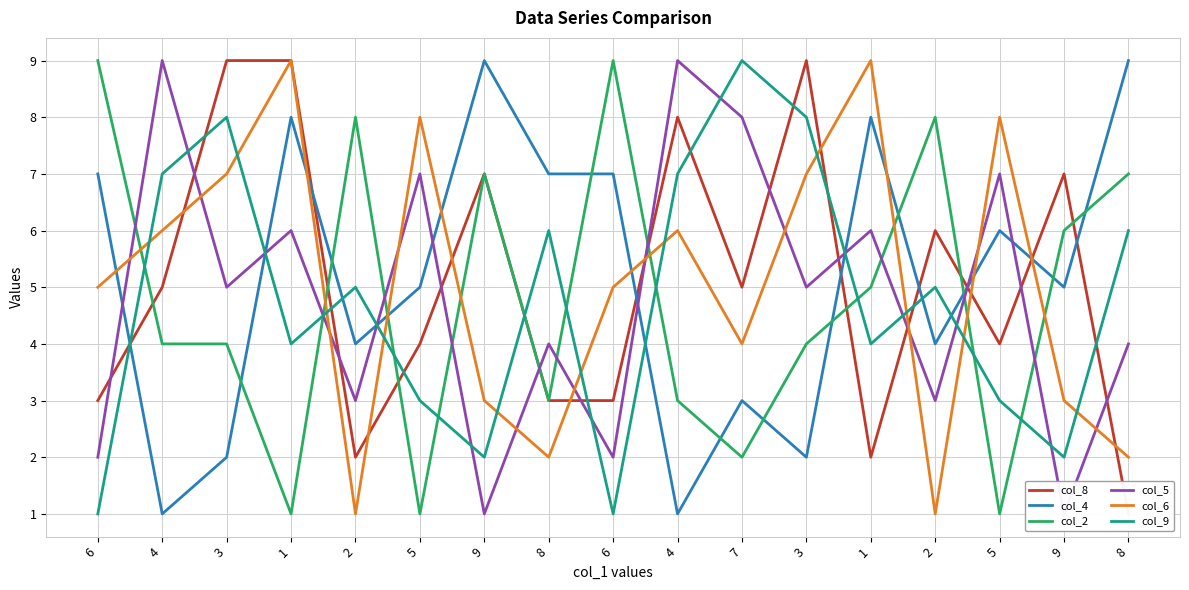

Reading left to right, list all the values displayed in this chart.

col_8: 3	5	9	9	2	4	7	3	3	8	5	9	2	6	4	7	1
col_4: 7	1	2	8	4	5	9	7	7	1	3	2	8	4	6	5	9
col_2: 9	4	4	1	8	1	7	3	9	3	2	4	5	8	1	6	7
col_5: 2	9	5	6	3	7	1	4	2	9	8	5	6	3	7	1	4
col_6: 5	6	7	9	1	8	3	2	5	6	4	7	9	1	8	3	2
col_9: 1	7	8	4	5	3	2	6	1	7	9	8	4	5	3	2	6